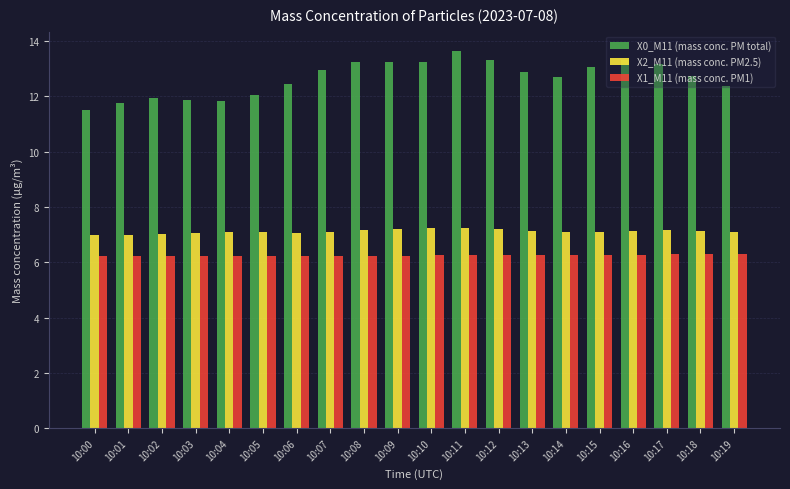

What is the highest value of the X2_M11 (mass conc. PM2.5) series?

7.2